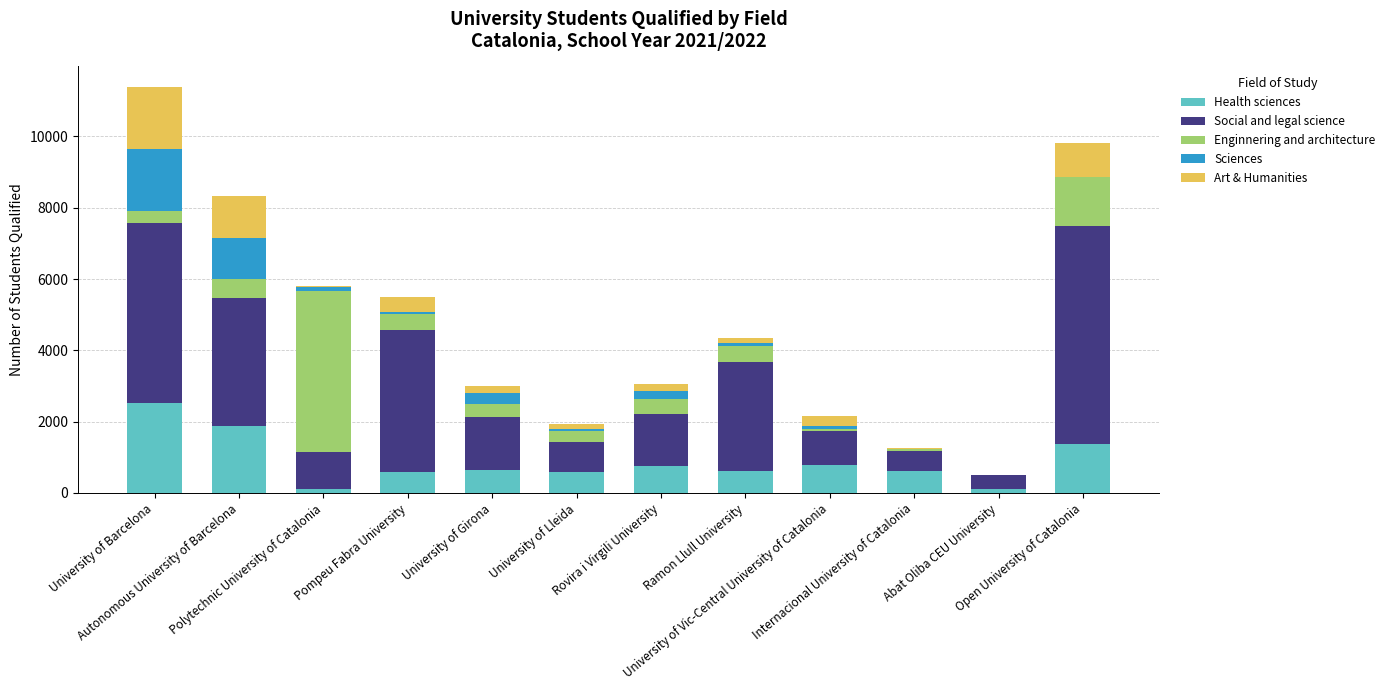

Between Polytechnic University of Catalonia and Abat Oliba CEU University, which series saw the biggest shift?

Enginnering and architecture